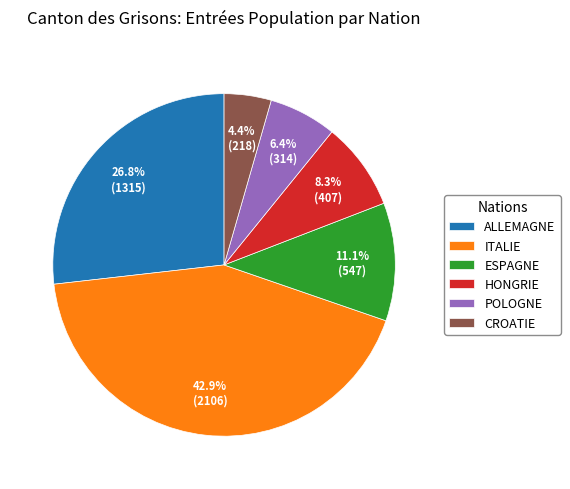

Count the number of slices in the pie.

6